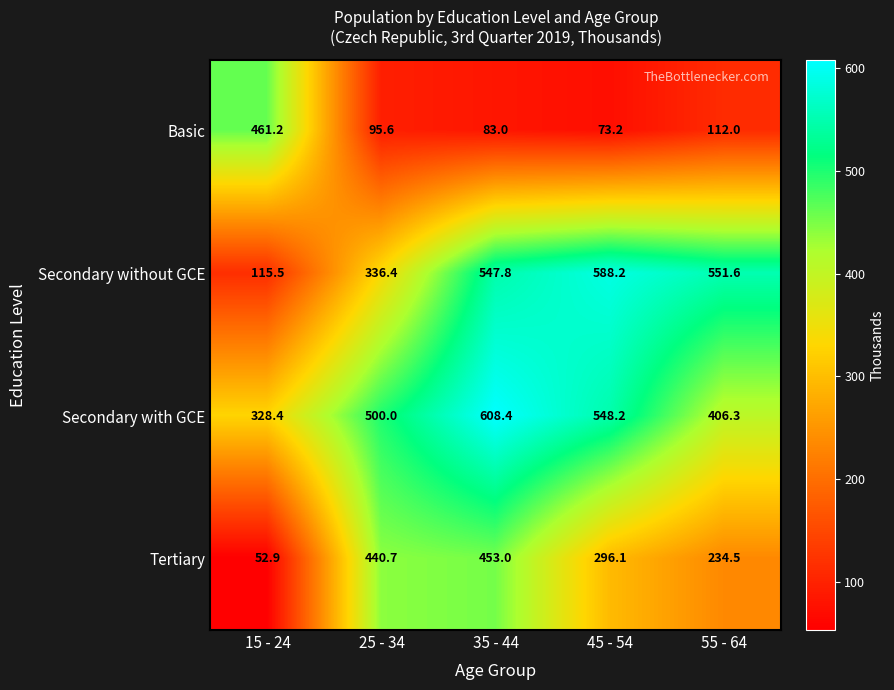

How many series are shown in this chart?

4